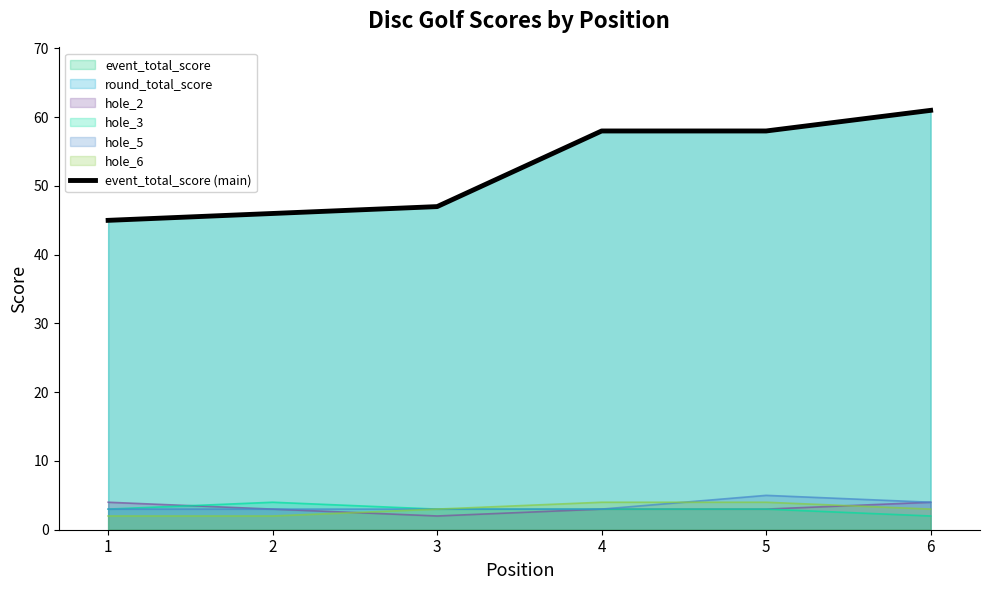

Reading left to right, list all the values displayed in this chart.

1=45	2=46	3=47	4=58	5=58	6=61